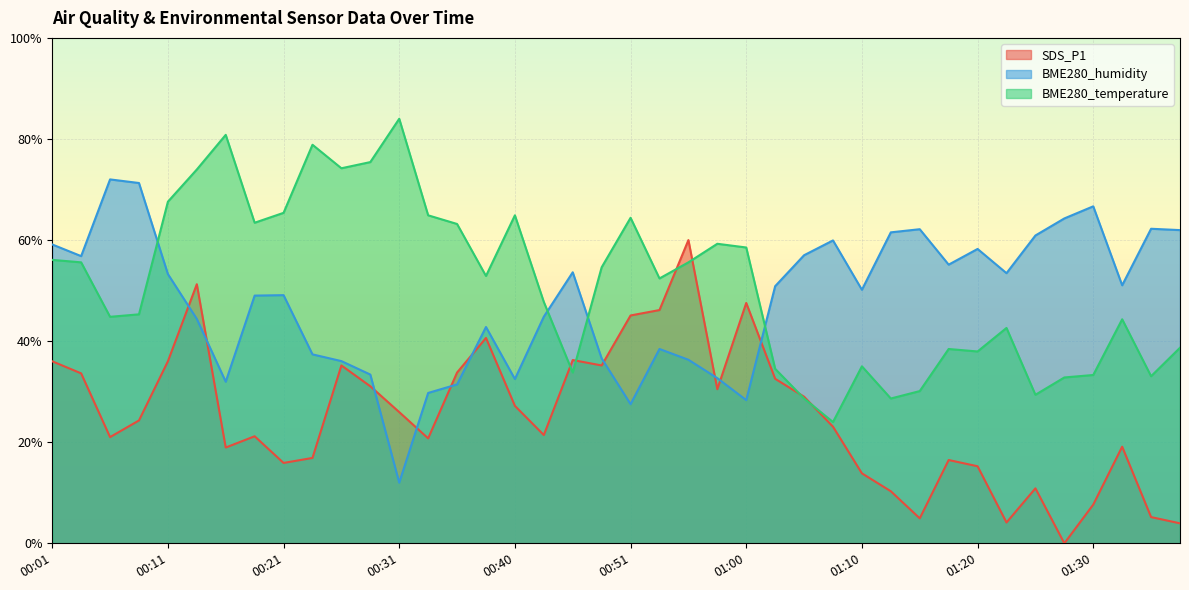

What is the greatest value displayed?

84.0